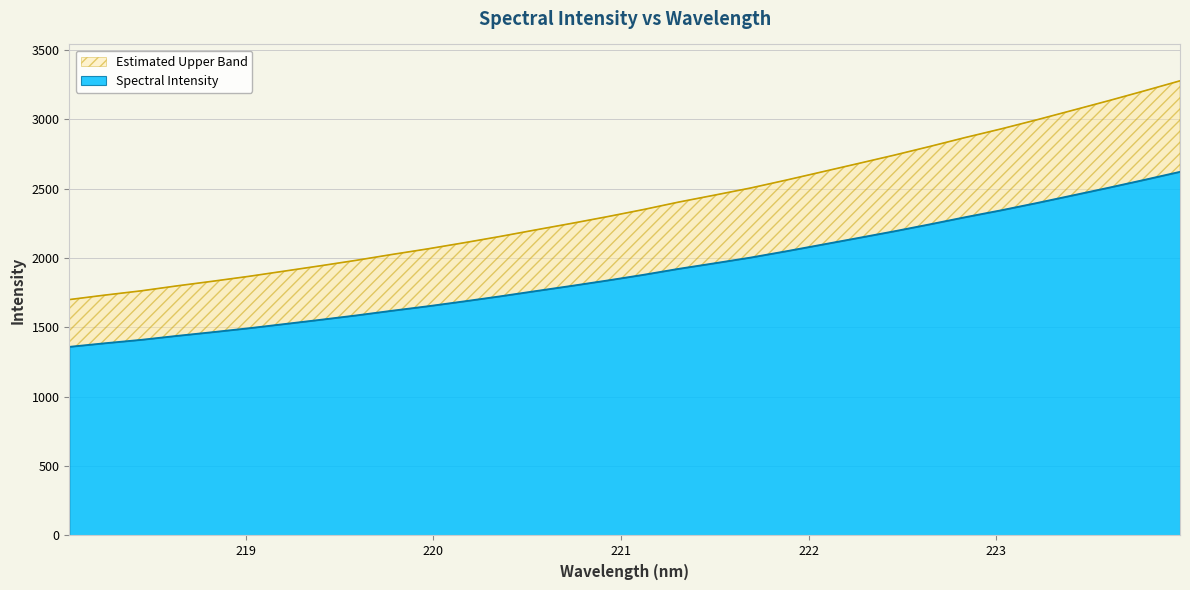

Approximately how many times larger is the value at 222.0721 compared to 220.1623?

1.2